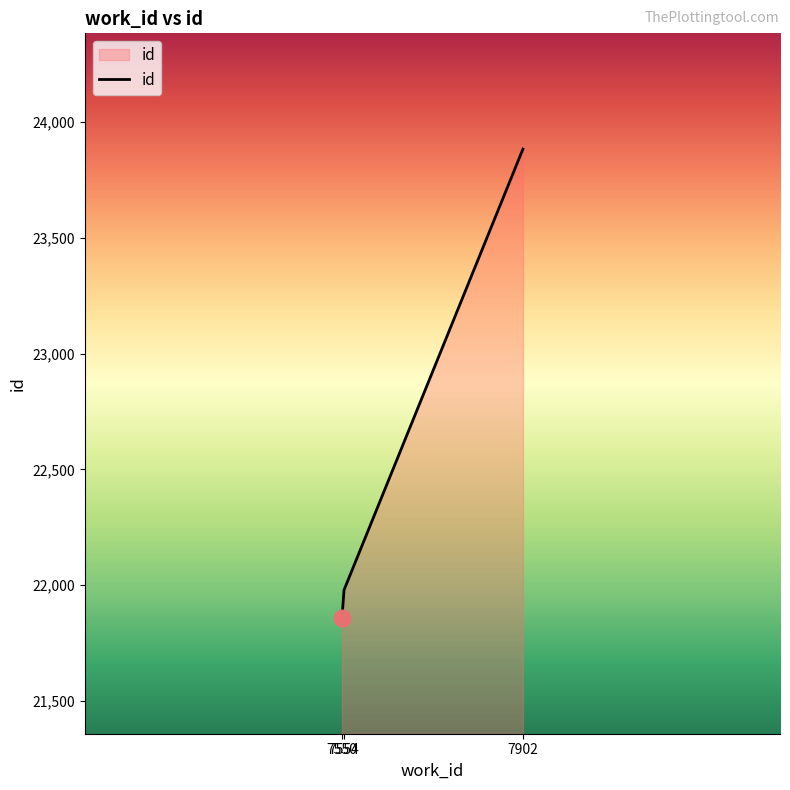

Which label corresponds to the largest value in the chart?

7902